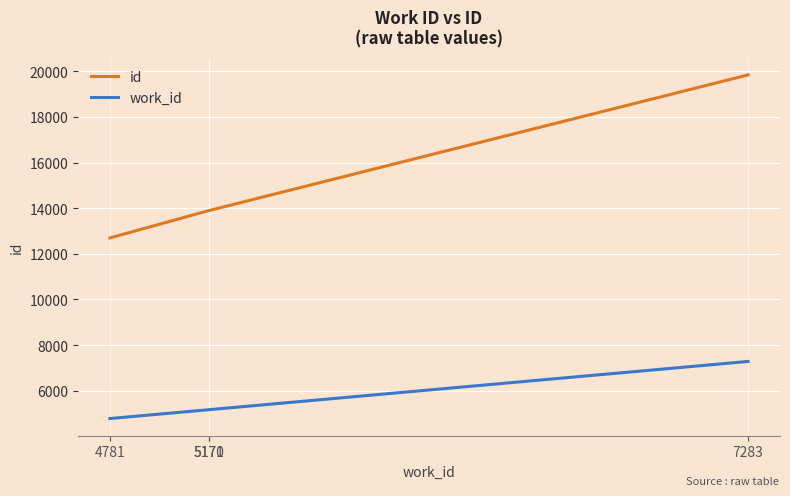

What is the spread (max minus min) of values at 7283?

12556